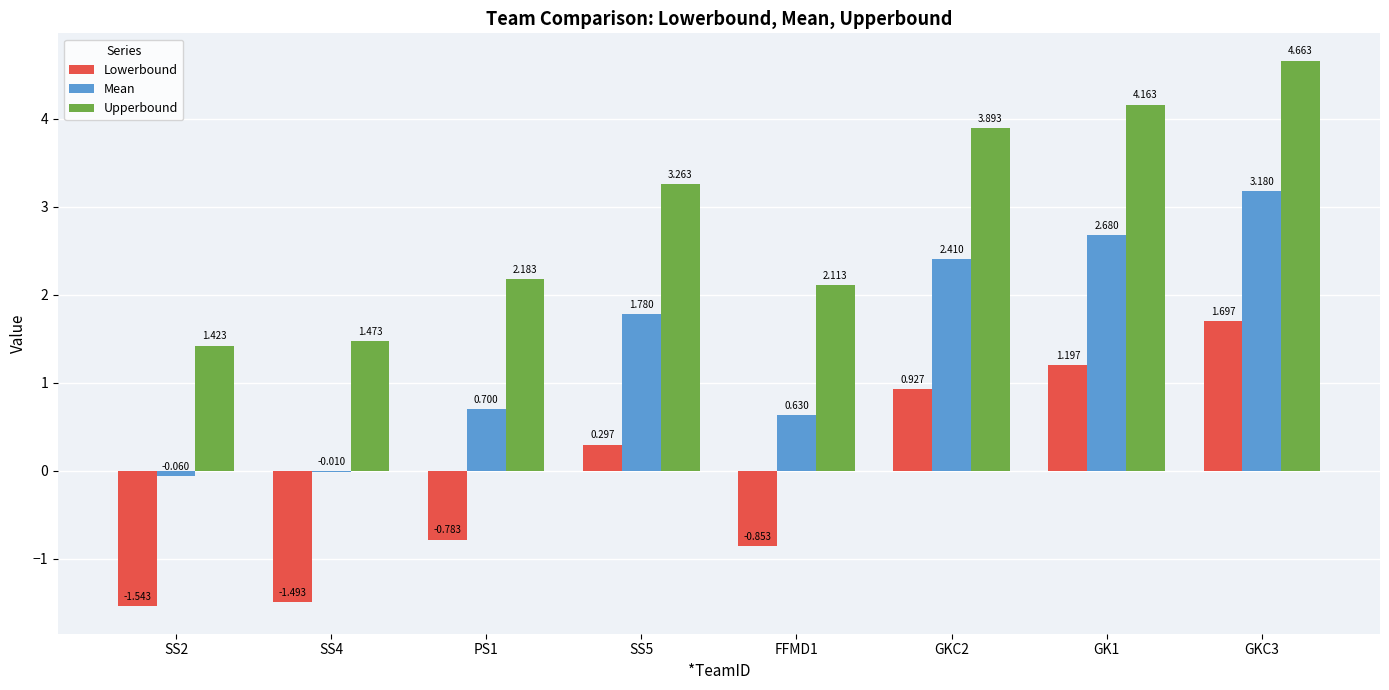

At which category is the sum across all series the highest?

GKC3